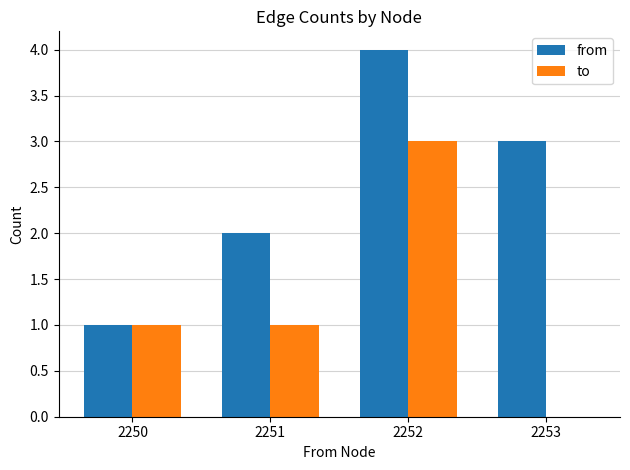

The value of from at 2252 is 2. True or false?

False